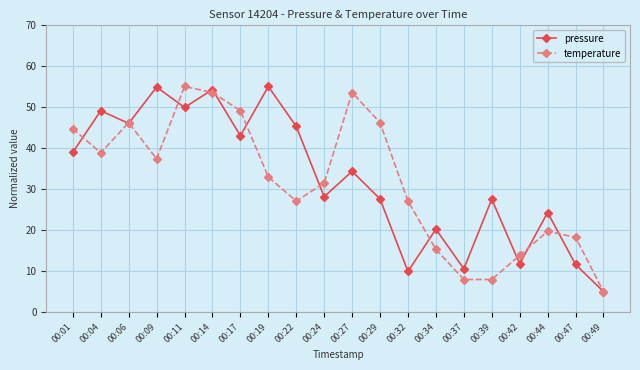

At which label does temperature reach its minimum?

00:49